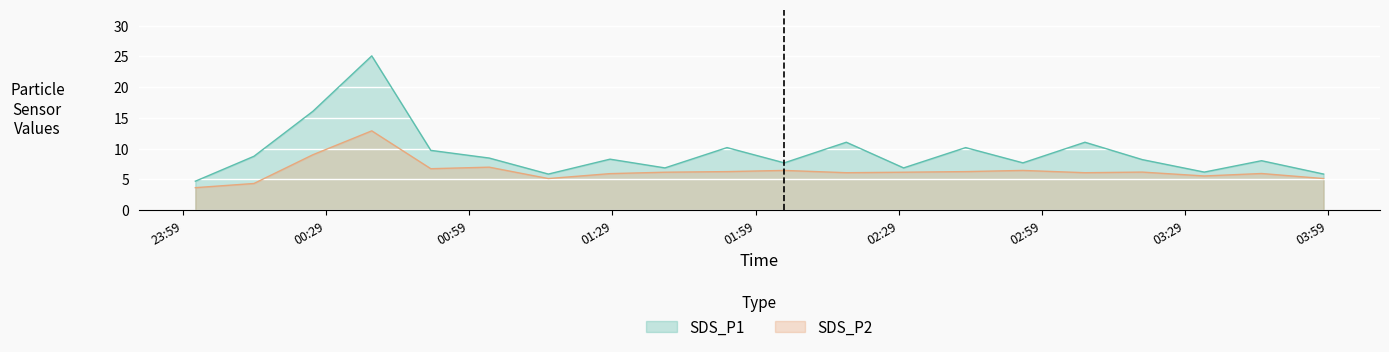

How many values in the SDS_P1 series are below 8?

8